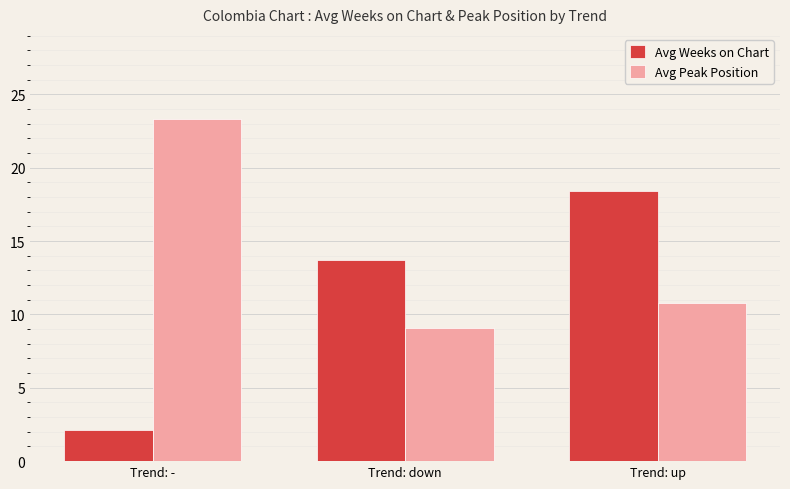

Which series has the largest total across all categories?

Avg Peak Position